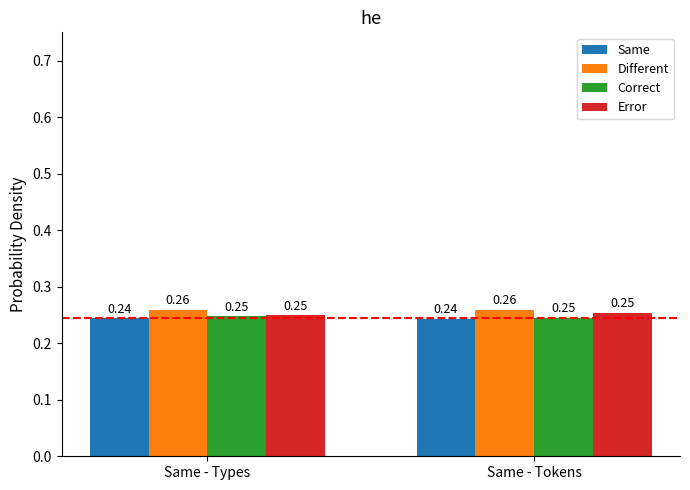

Count the Different values in the range 0 to 1.

2